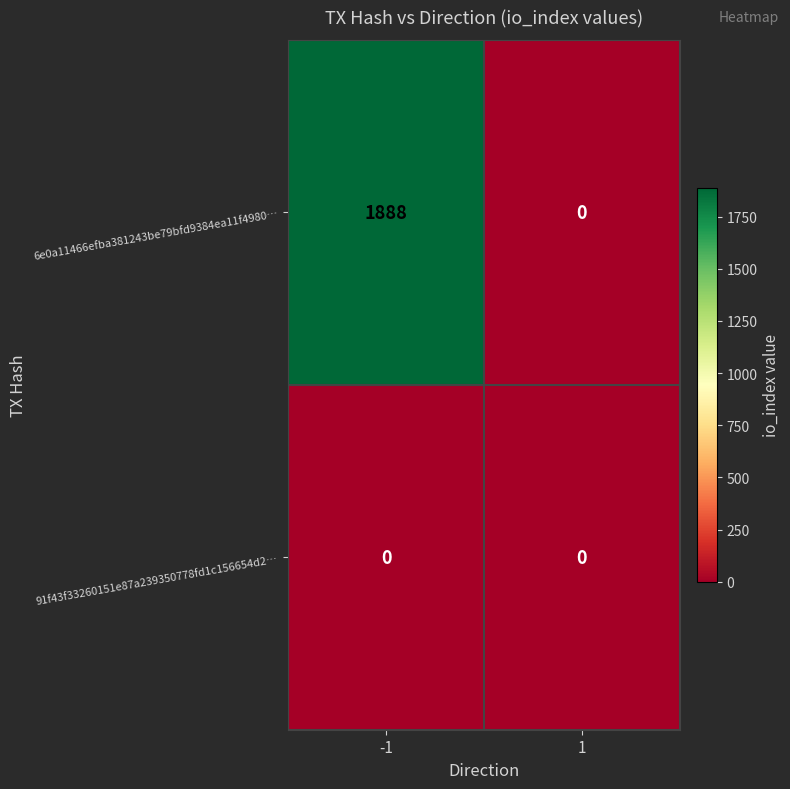

Between -1 and 1, which series saw the biggest shift?

6e0a11466efba381243be79bfd9384ea11f4980…